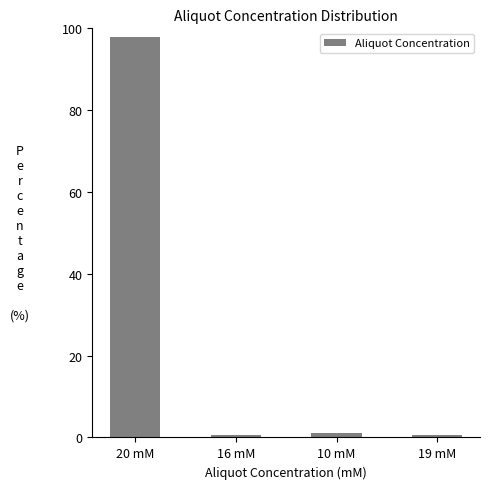

The chart shows a value of 97.8 at 20 mM. True or false?

True